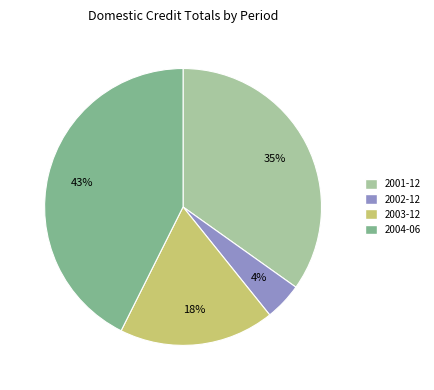

Which slice is the largest?

2004-06